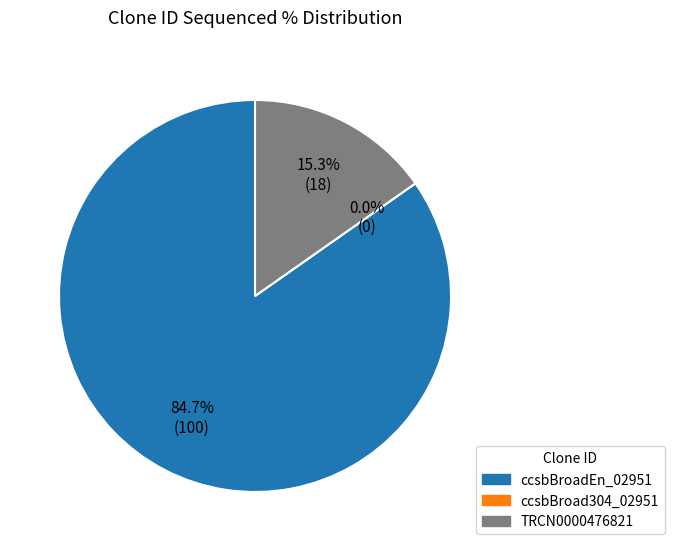

What is the change in value from ccsbBroadEn_02951 to TRCN0000476821?

-82